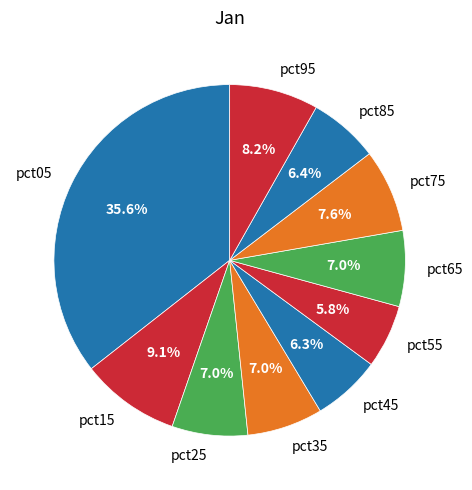

What percentage is the pct55 slice, to the nearest percent?

6%